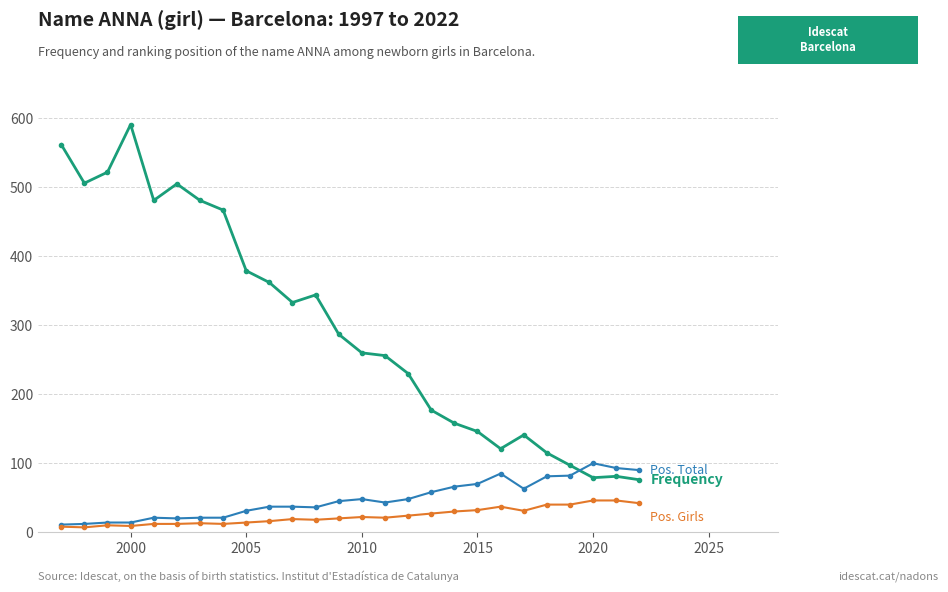

What is the maximum value shown in the chart?

590